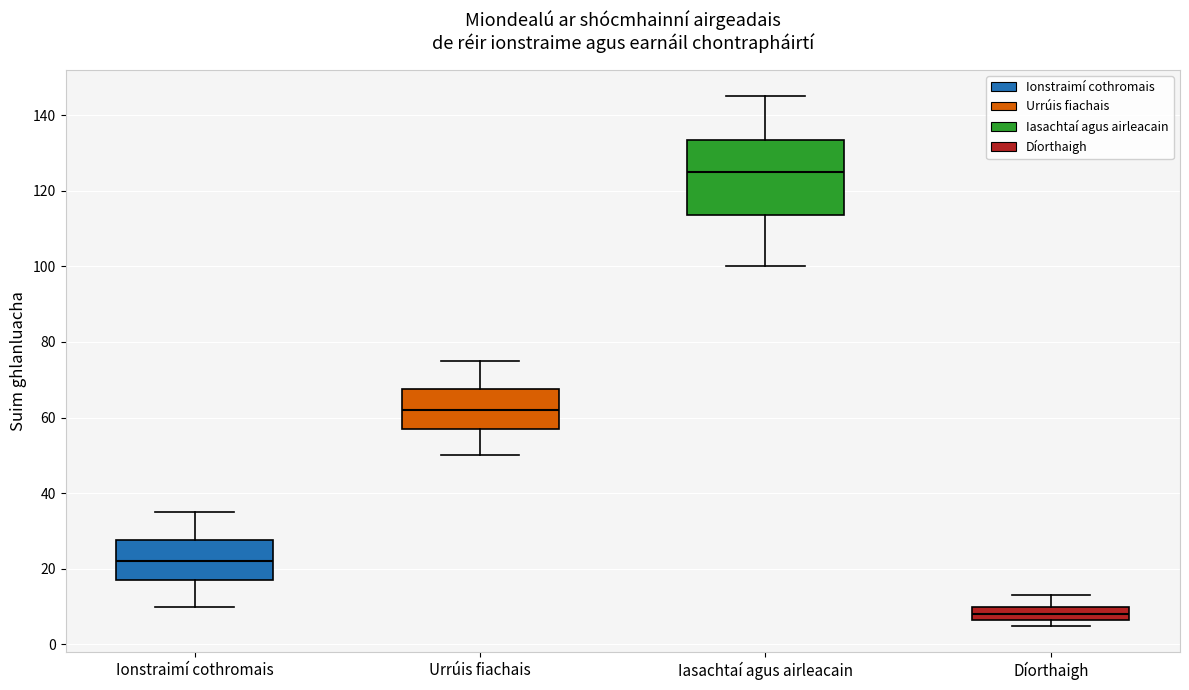

Which box's median line is the highest?

Iasachtaí agus airleacain